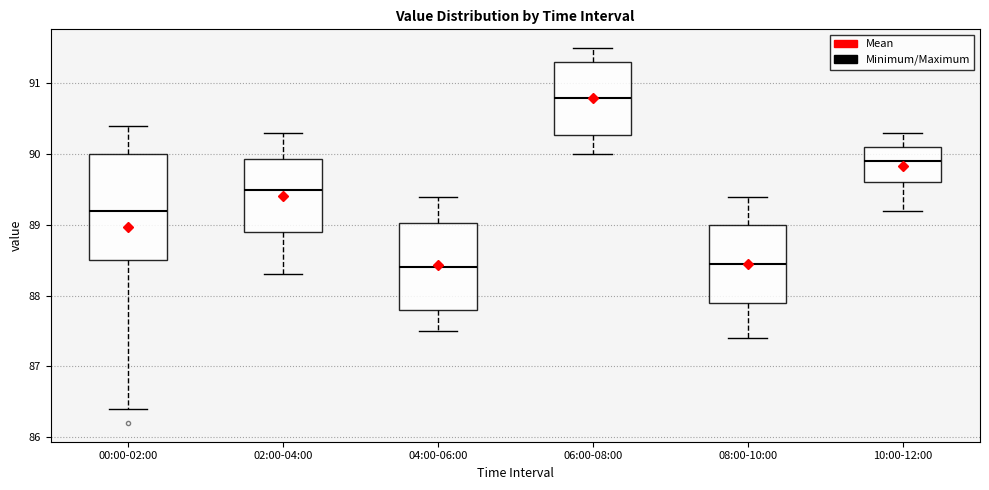

Where is the lower edge of the box for 04:00-06:00 on the y-axis? The values are not printed on the chart, so give them approximately, as read against the axis.

87.8